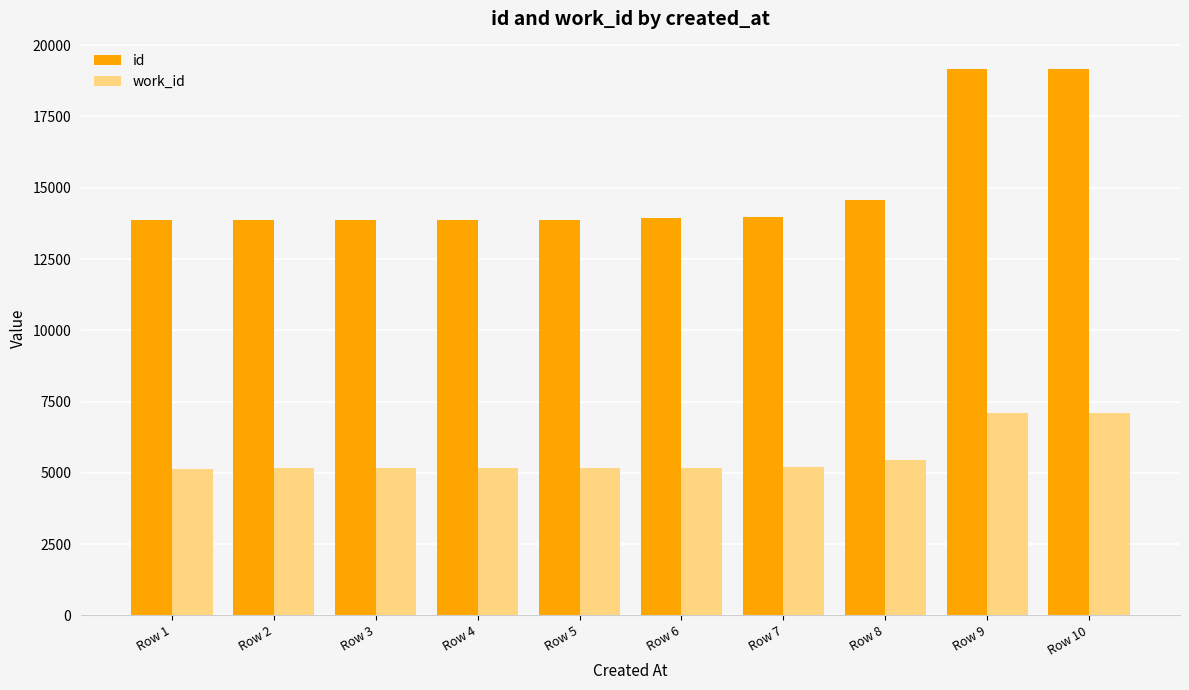

How many categories are shown in the chart?

10